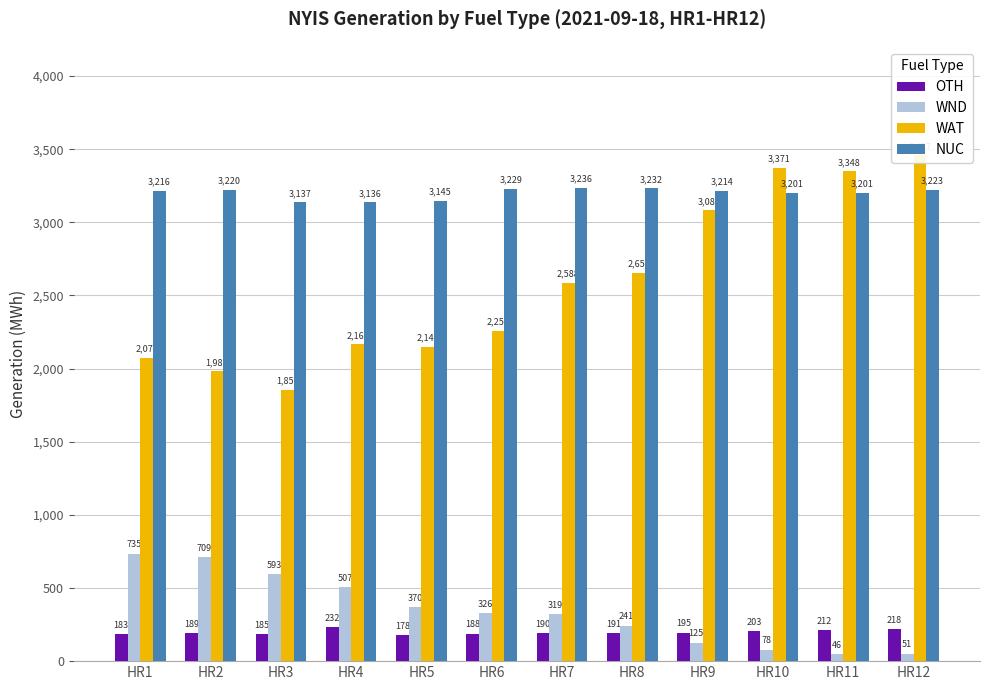

At which category is the sum across all series the highest?

HR12